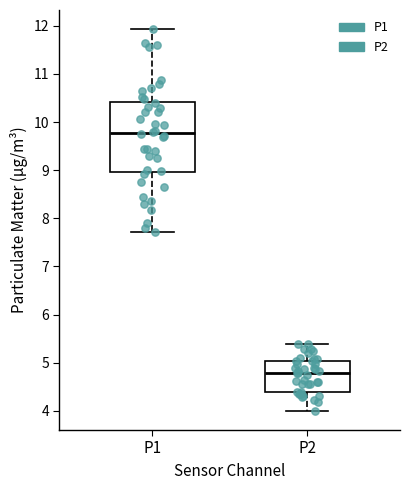

Where is the lower edge of the box for P1 on the y-axis? The values are not printed on the chart, so give them approximately, as read against the axis.

9.0